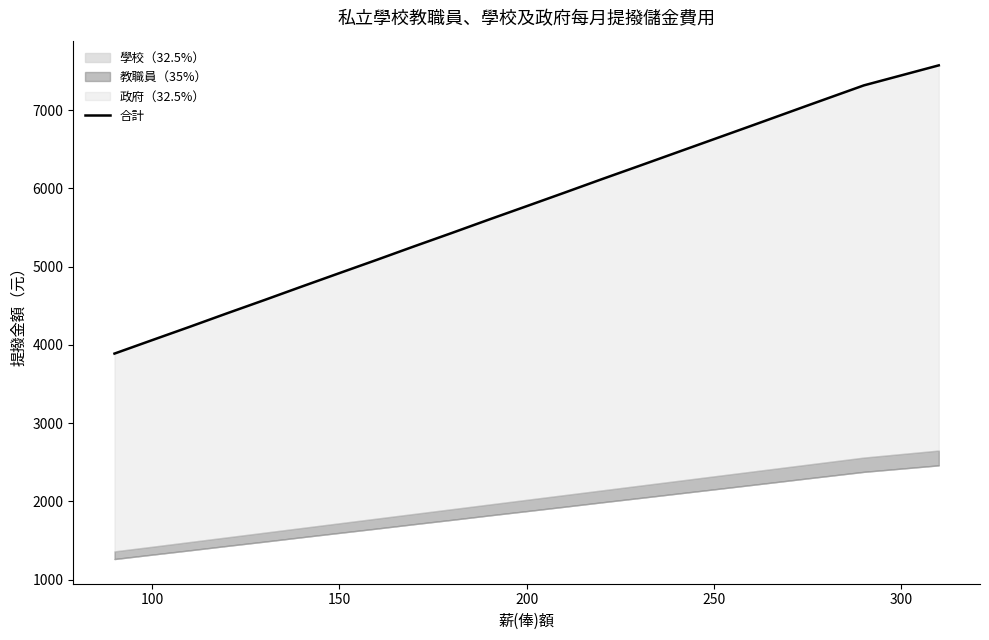

What is the smallest value displayed?

3890